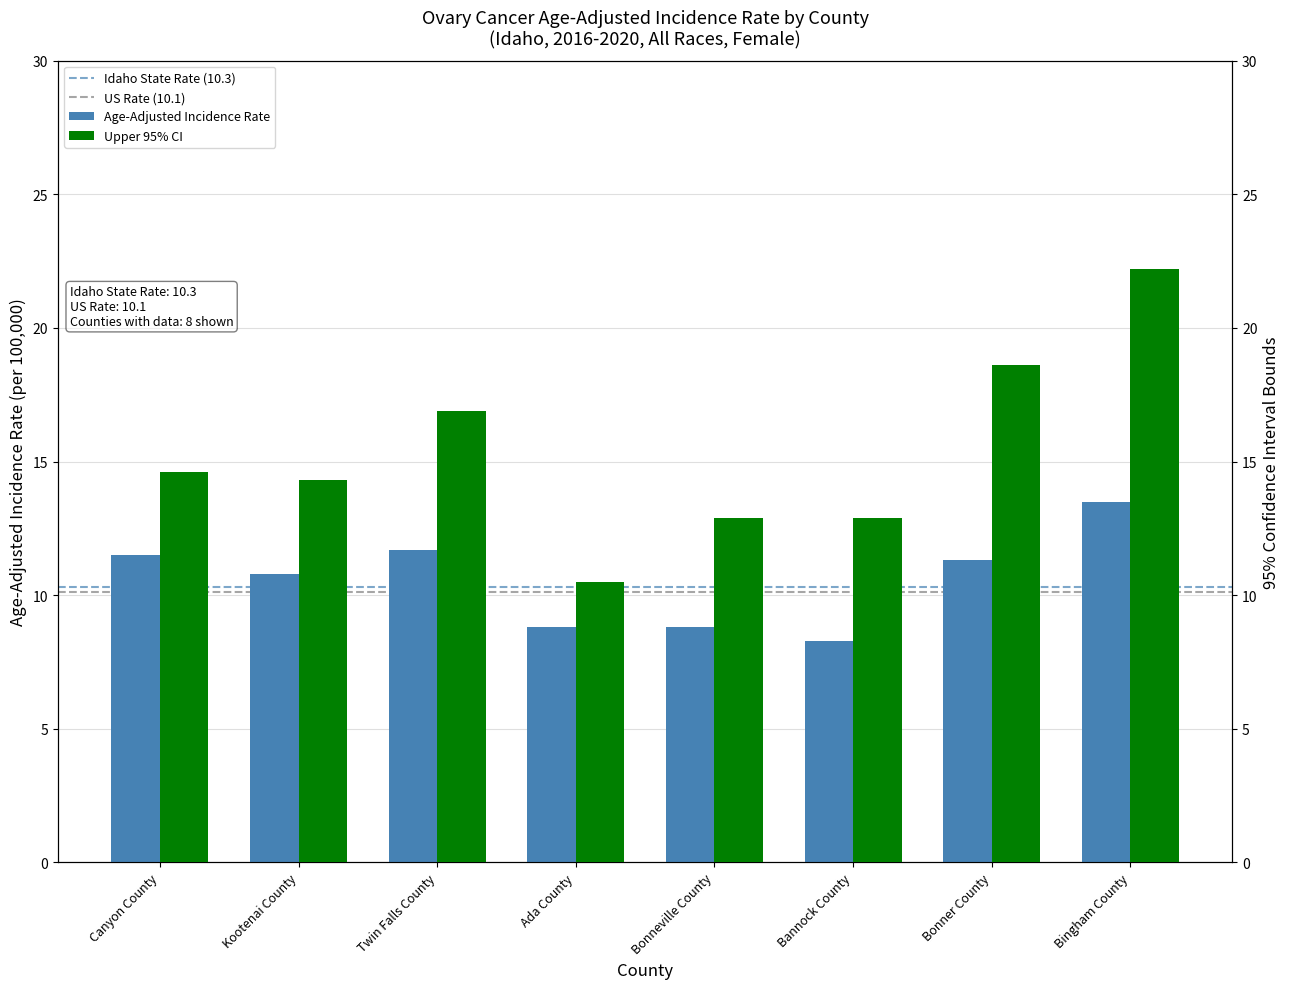

Which series has the largest total across all categories?

Upper 95% CI